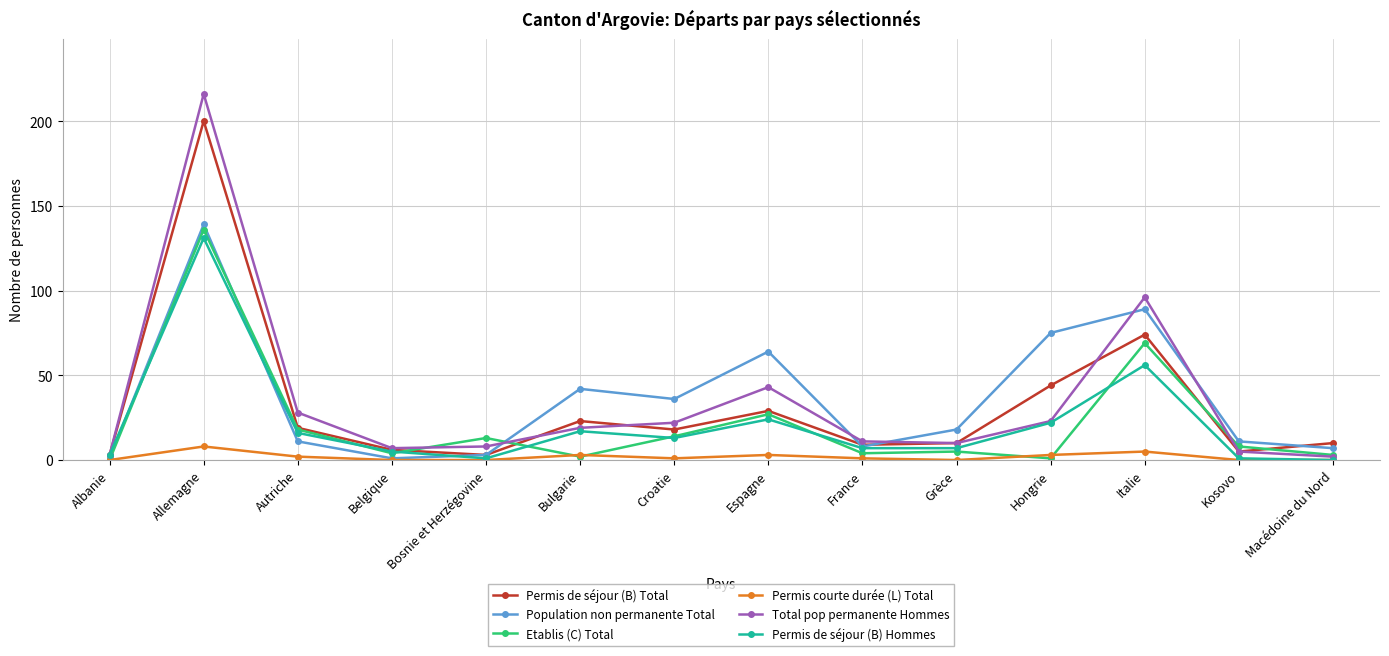

Count the number of data series in this chart.

6